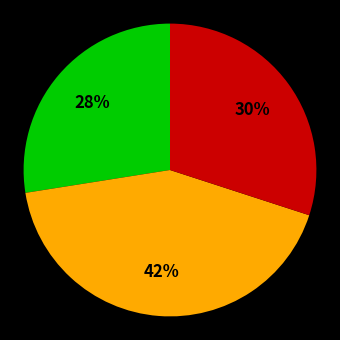

Does any single category account for the majority?

No